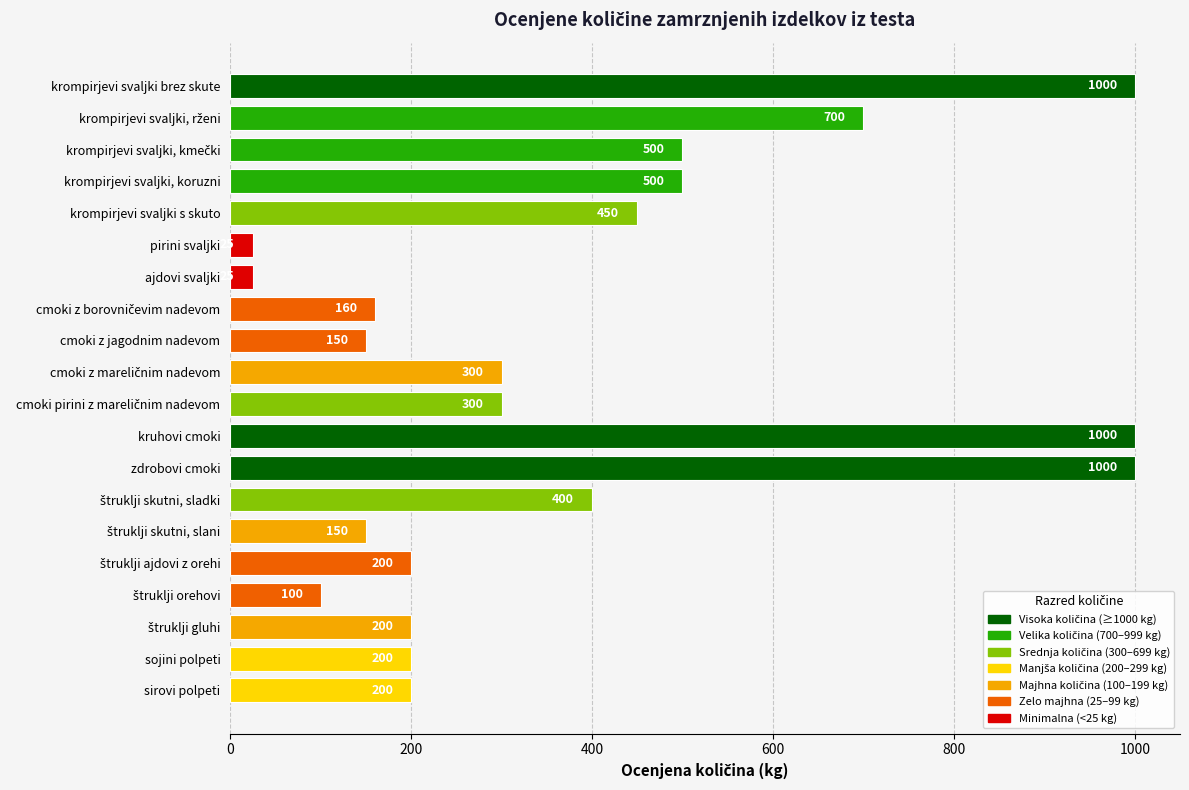

What is the difference between the maximum and minimum values?

975